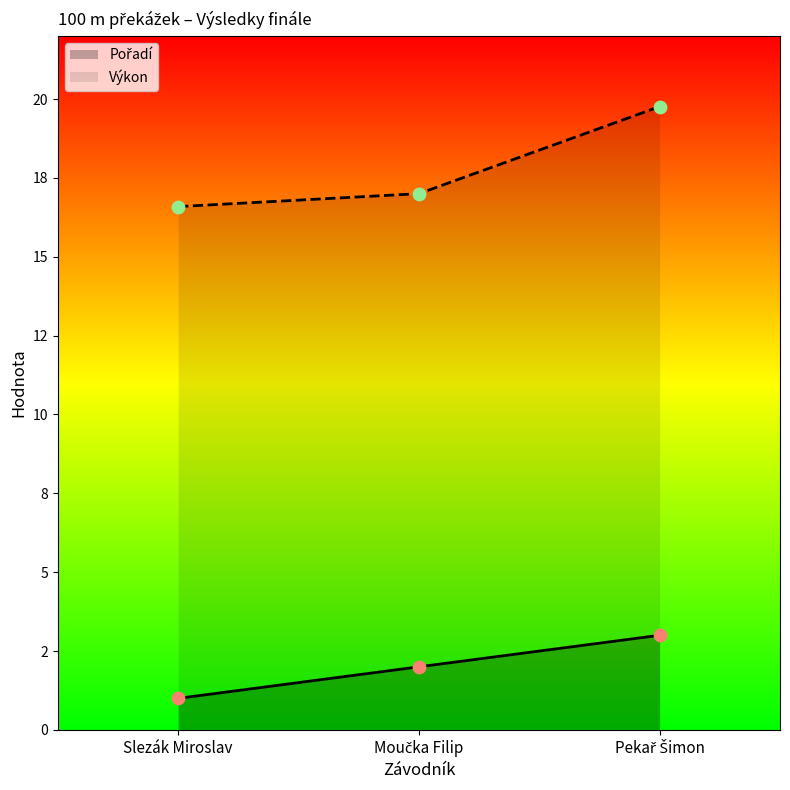

Which series has the largest total across all categories?

Výkon